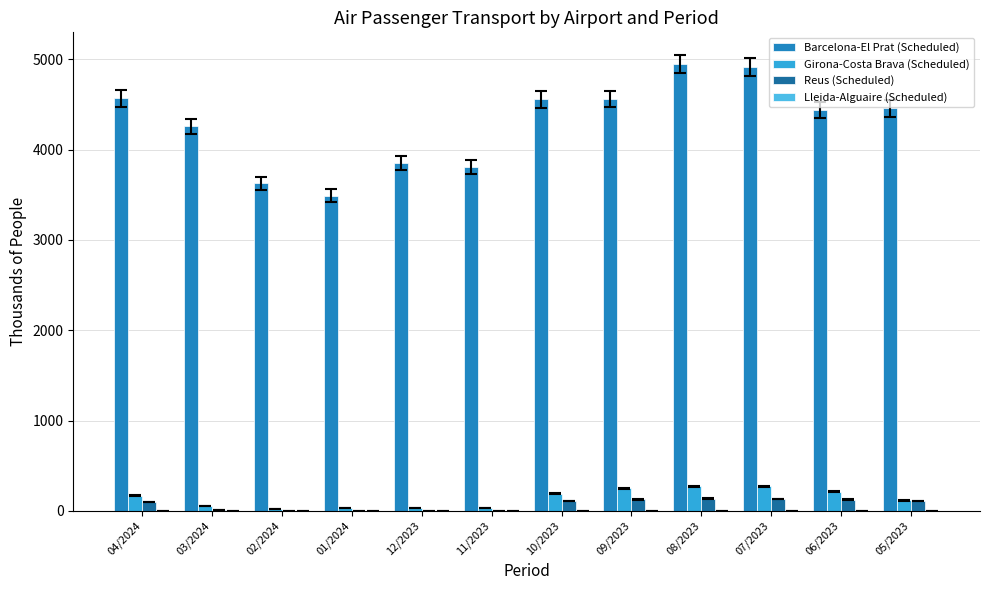

What is the sum of the Girona-Costa Brava (Scheduled) values at 05/2023 and 10/2023?

304.6